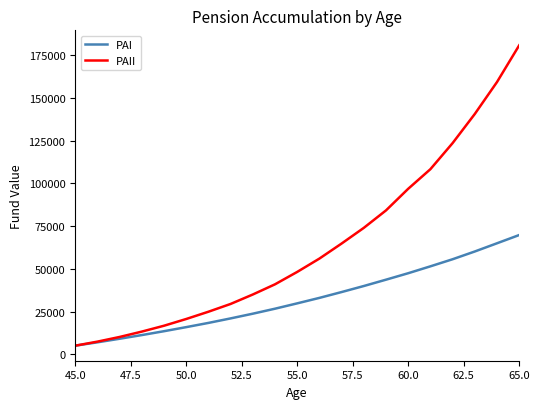

At how many categories does at least one series exceed 46988?

11